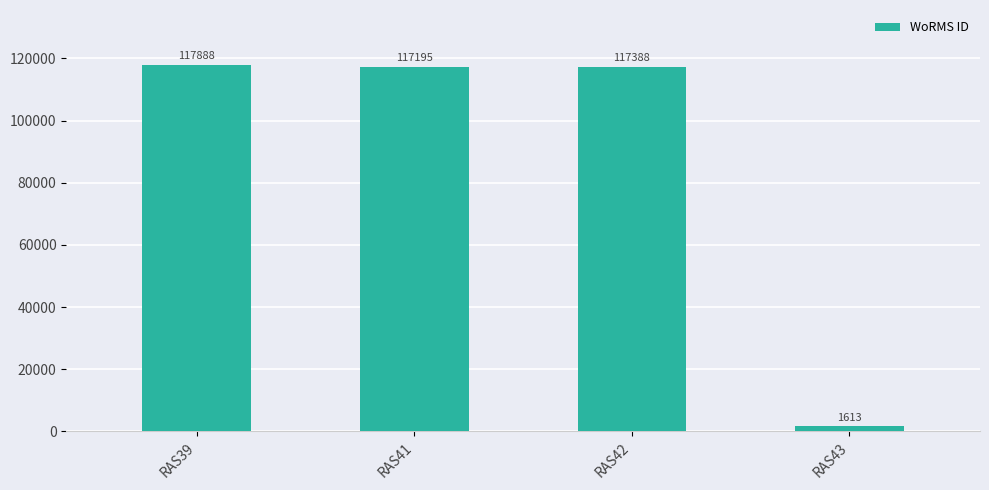

What is the change in value from RAS39 to RAS41?

-693